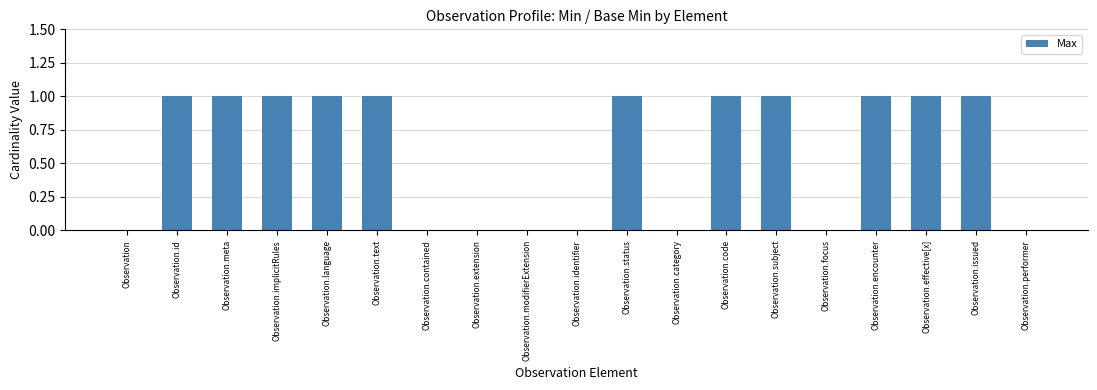

The chart shows a value of 0 at Observation. True or false?

True